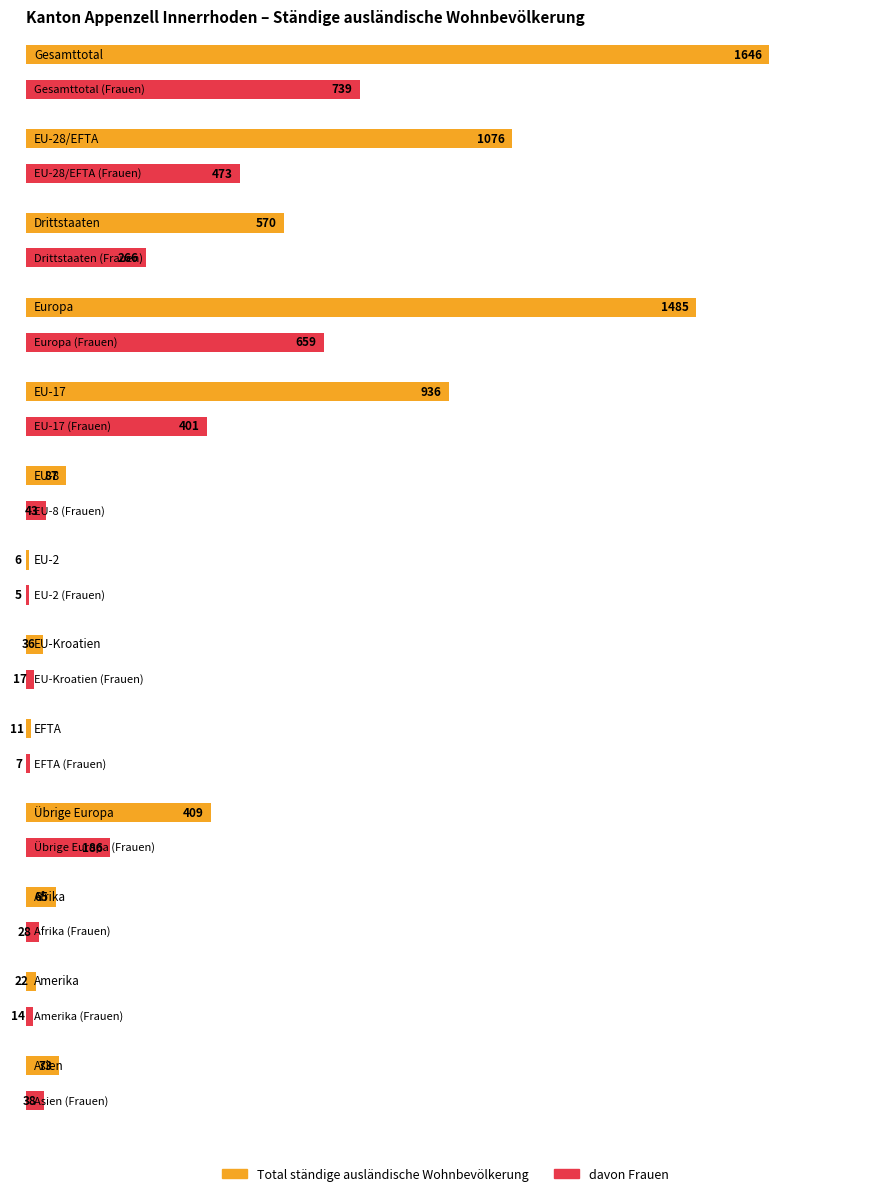

Which series has the largest total across all categories?

Total